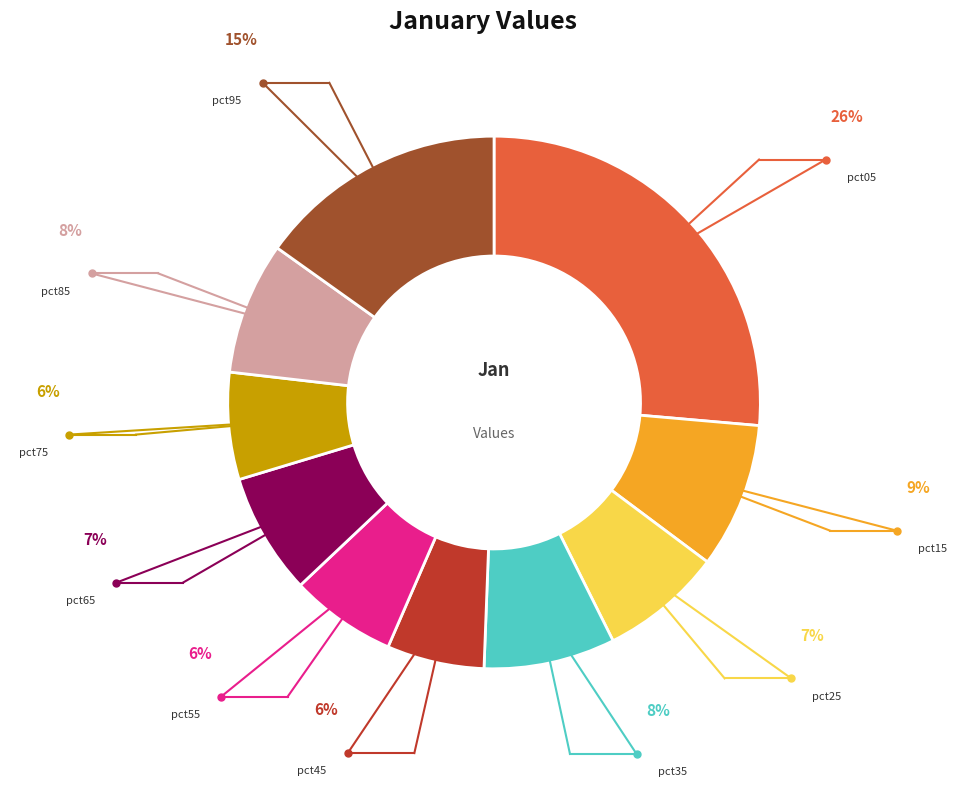

Rank the categories by value from lowest to highest.

pct45, pct55, pct75, pct65, pct25, pct35, pct85, pct15, pct95, pct05